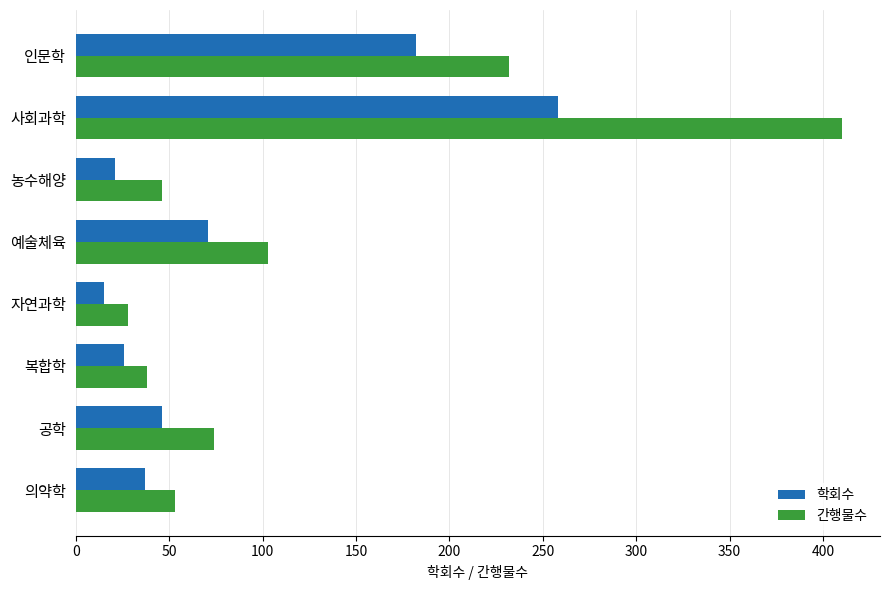

What is the difference between the highest and lowest values at 예술체육?

32